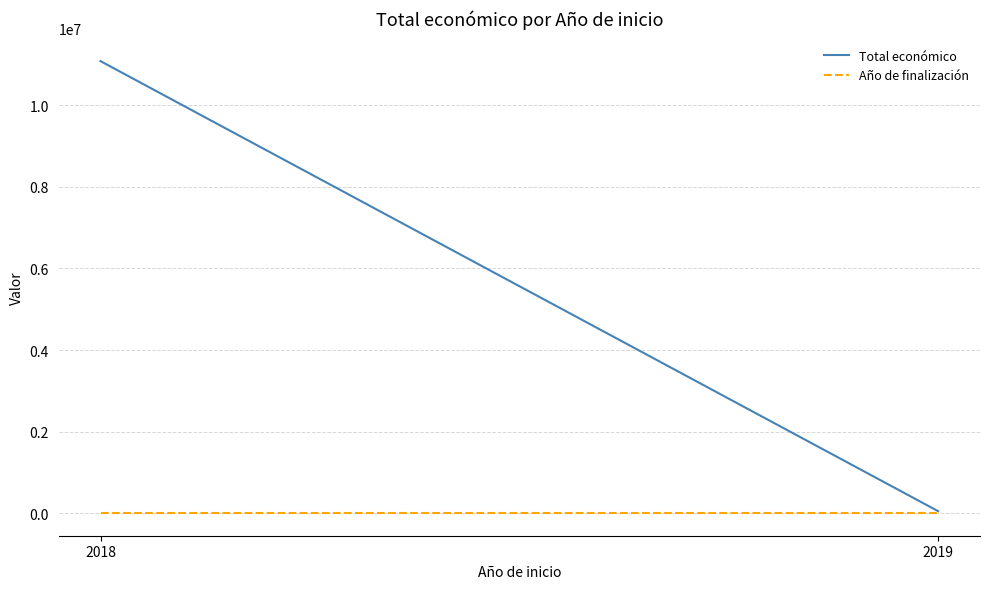

Is it true that Año de finalización equals 864 at 2018?

False